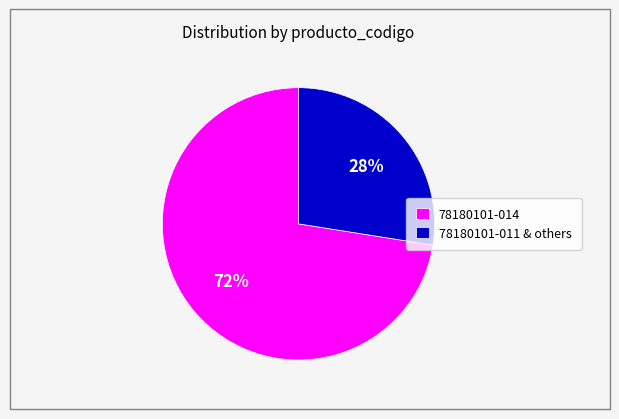

To the nearest percent, what is the average slice percentage?

50%